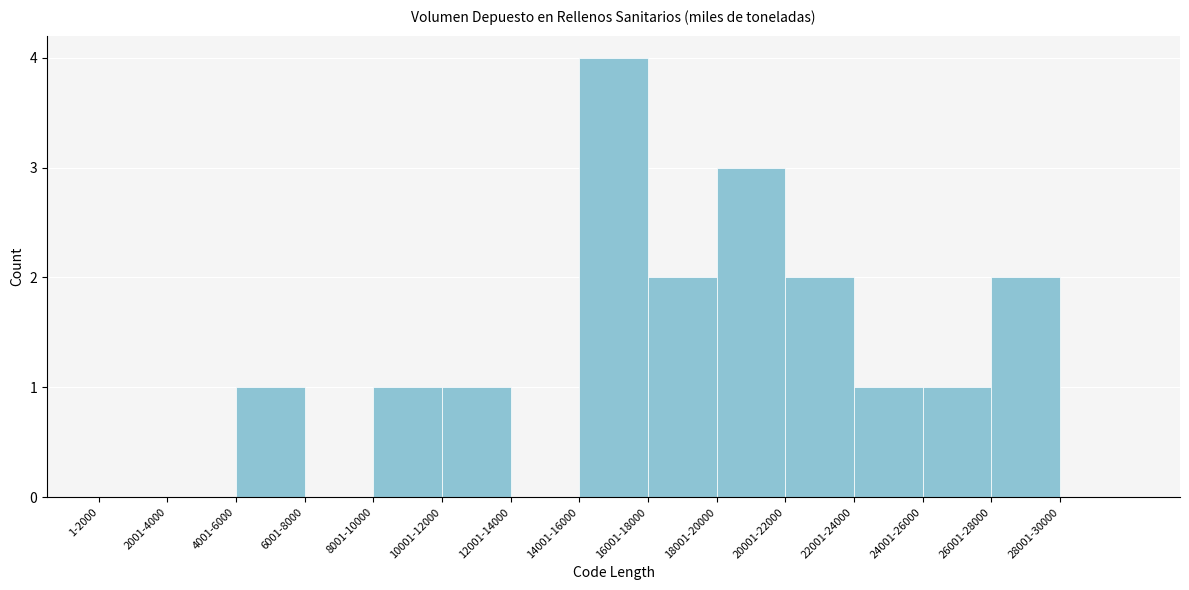

Reading right to left, transcribe all the data shown in this chart.

28001-30000=0	26001-28000=2	24001-26000=1	22001-24000=1	20001-22000=2	18001-20000=3	16001-18000=2	14001-16000=4	12001-14000=0	10001-12000=1	8001-10000=1	6001-8000=0	4001-6000=1	2001-4000=0	1-2000=0